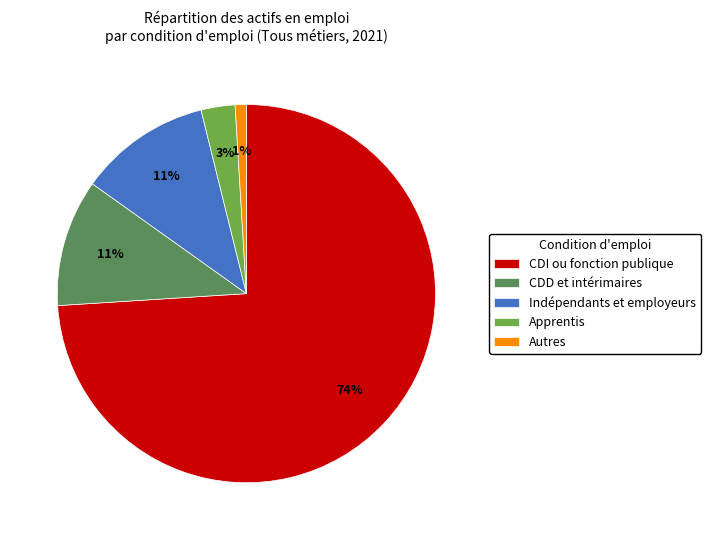

Which slice represents more than half of the pie?

CDI ou fonction publique